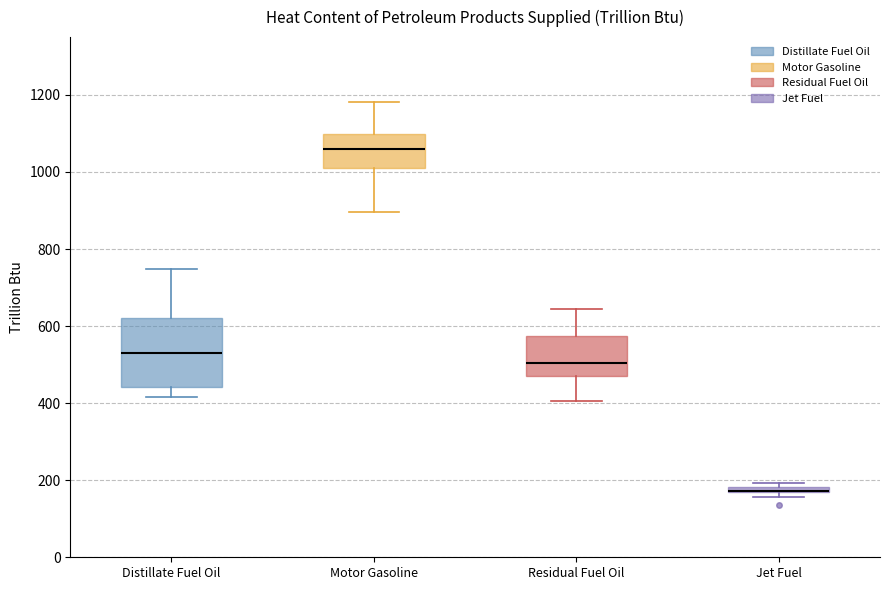

Which box is the tallest, from its lower edge to its upper edge?

Distillate Fuel Oil